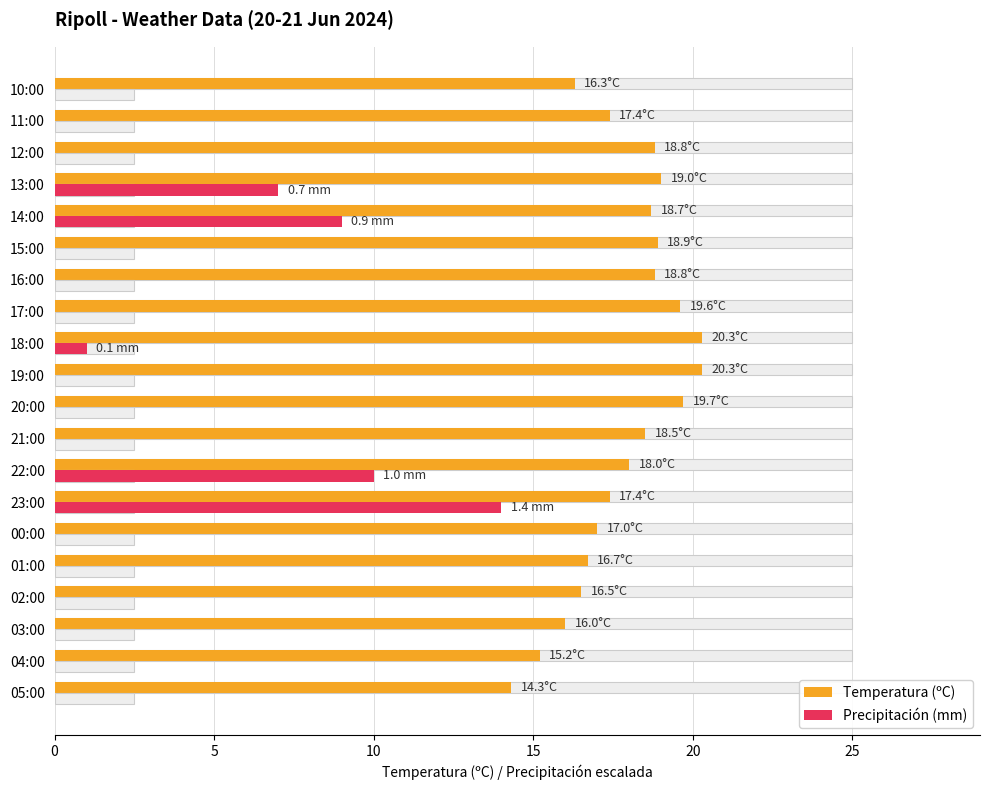

True or false: Precipitación (mm) has a value of 0.0 at 02:00.

True